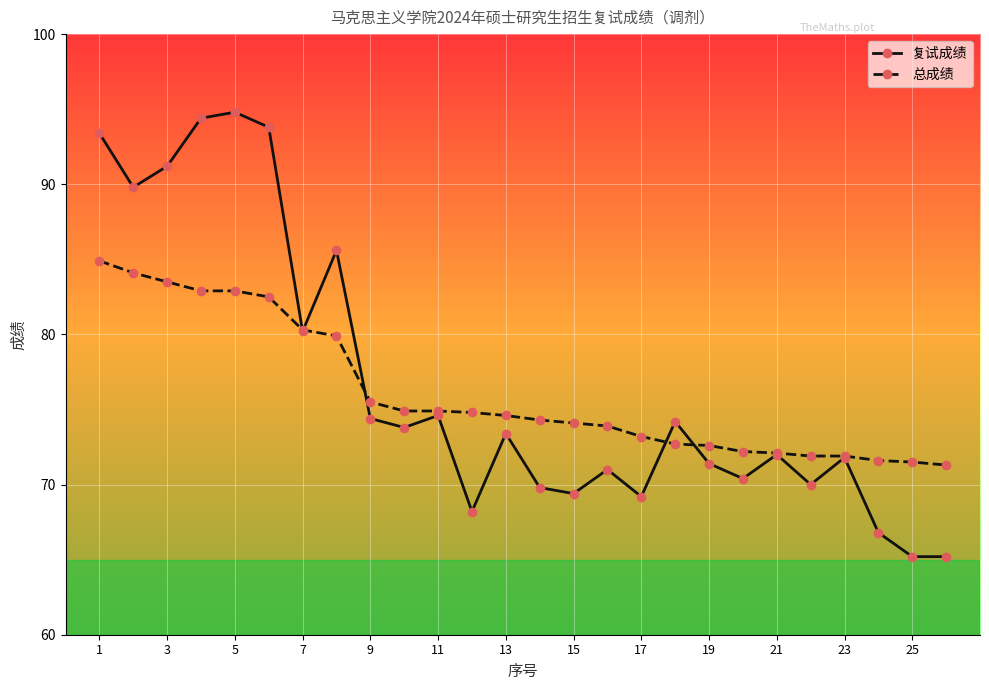

List the series in order of their peak value, highest first.

复试成绩, 总成绩